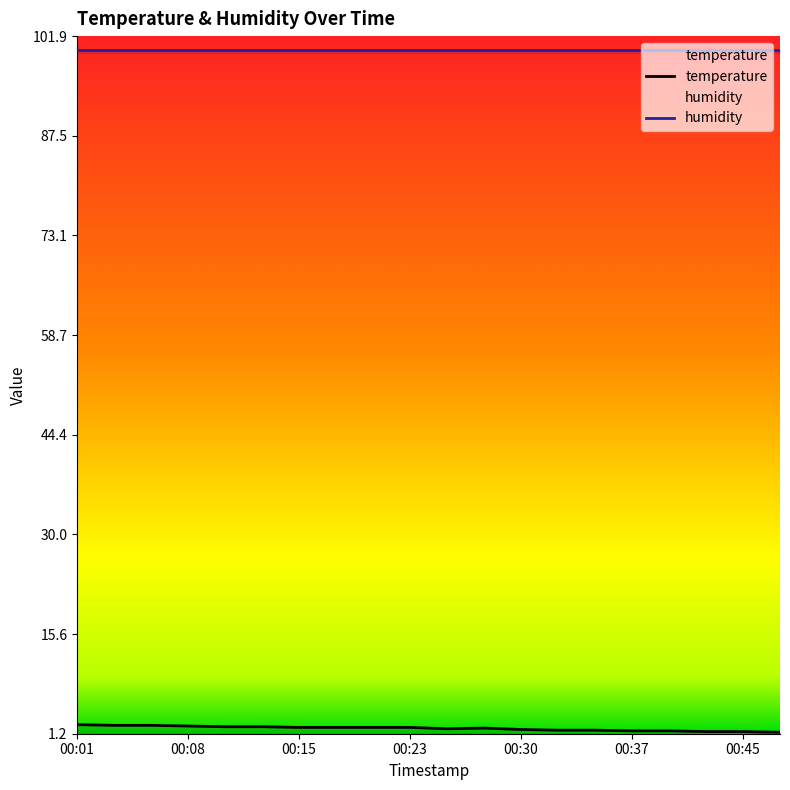

How many interior local peaks (higher than both neighbors) does the data have?

1